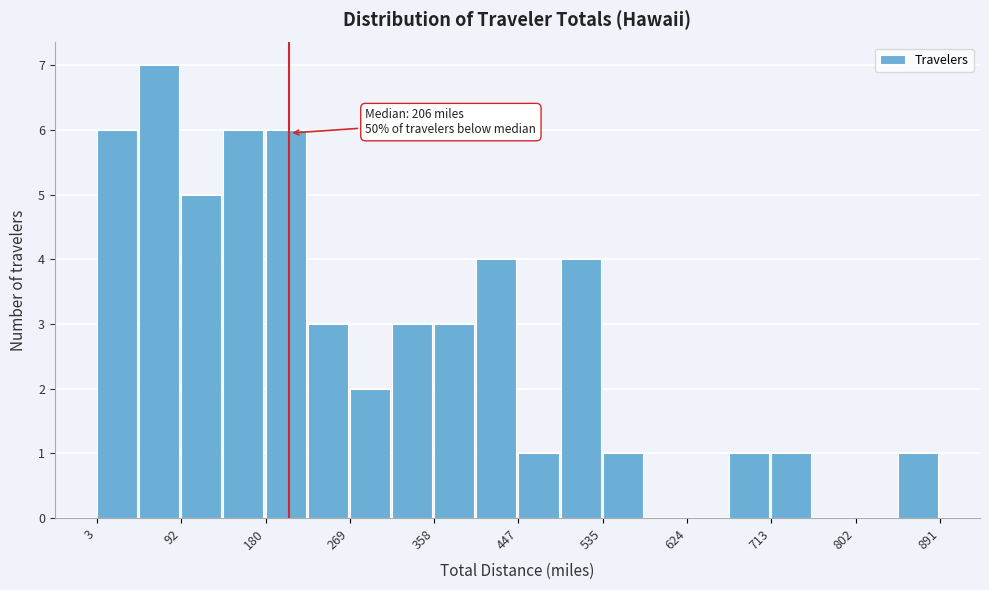

Which range on the x-axis has the tallest bar?

50 to 90